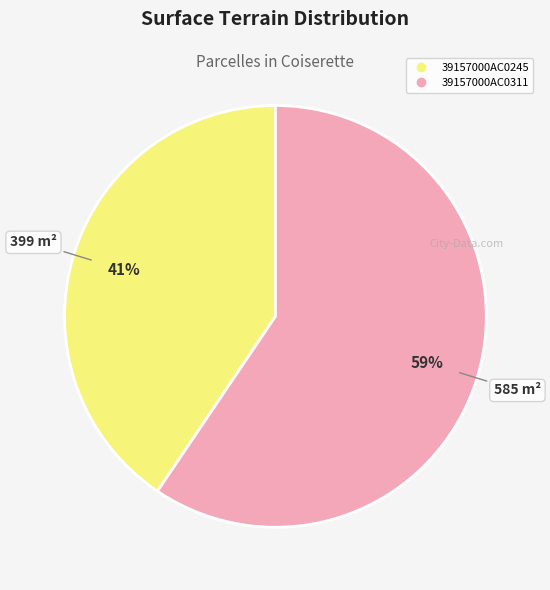

The 39157000AC0311 slice represents 71% of the pie. True or false?

False